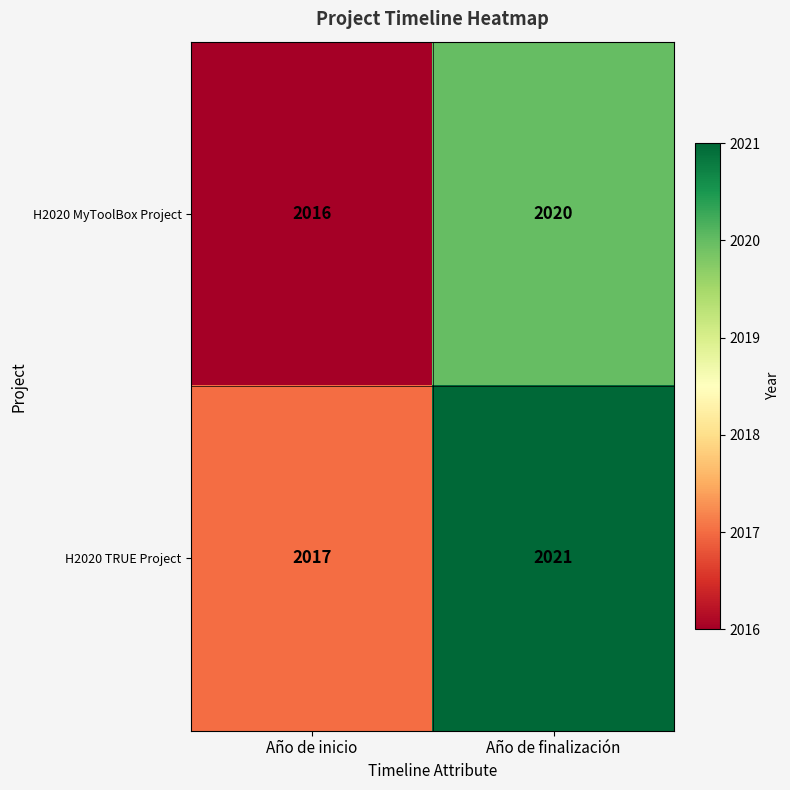

List the series in order of their overall mean, lowest first.

H2020 MyToolBox Project, H2020 TRUE Project